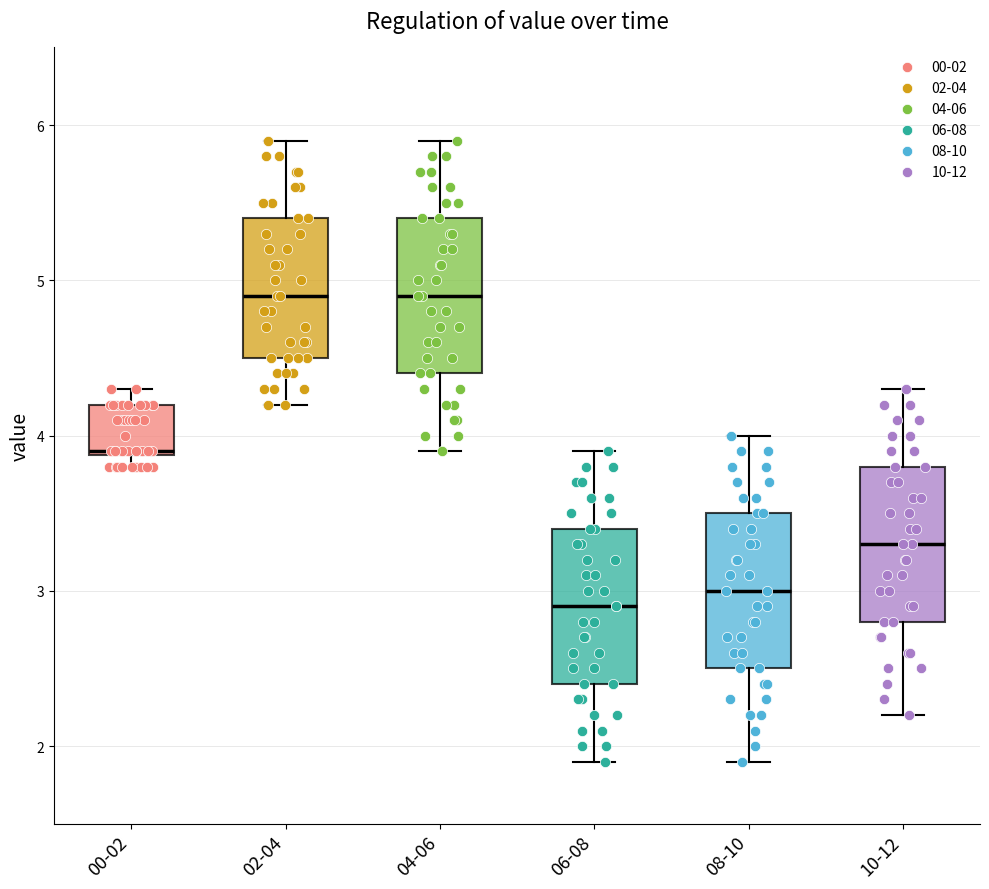

Where is the lower edge of the box for 02-04 on the y-axis? The values are not printed on the chart, so give them approximately, as read against the axis.

4.5